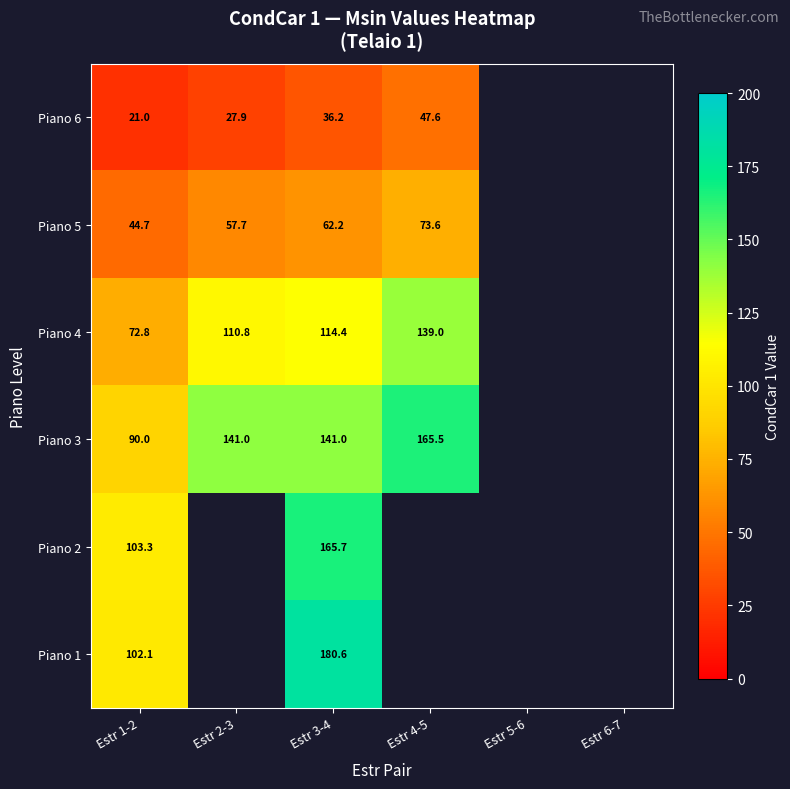

At how many categories does at least one series exceed 112?

3